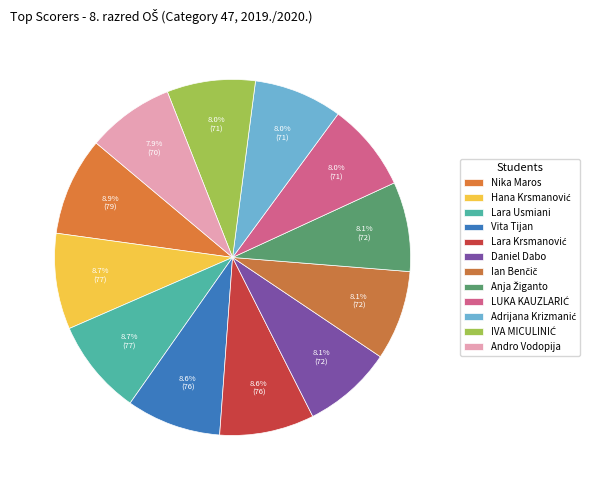

How many segments does this pie chart have?

12